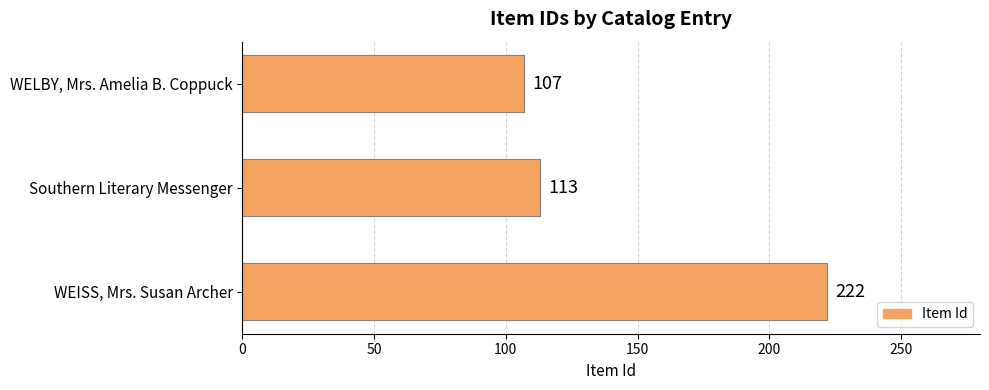

How many data points are less than 113?

1